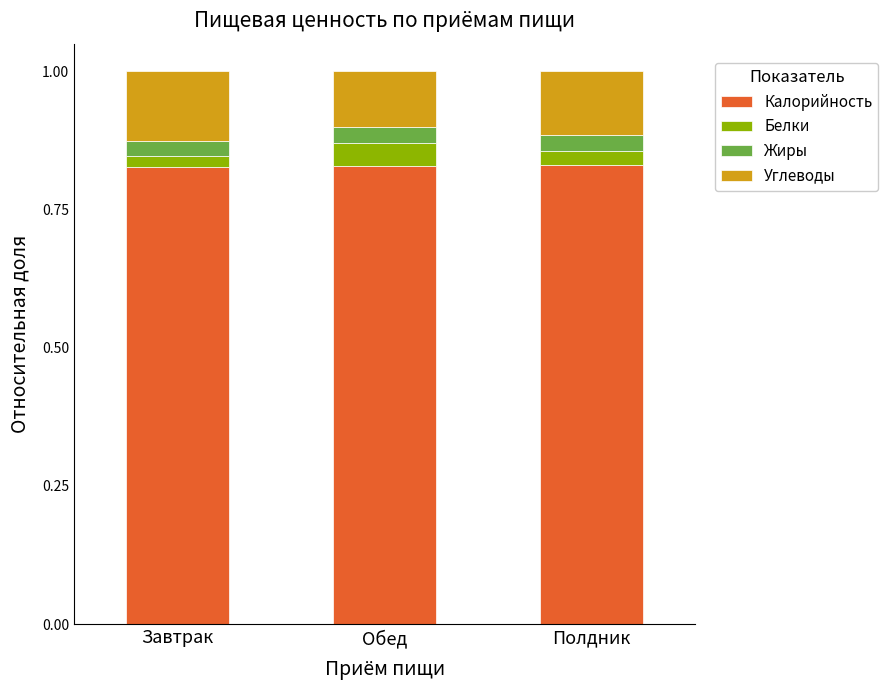

The value of Калорийность at Обед is 1.5. True or false?

False